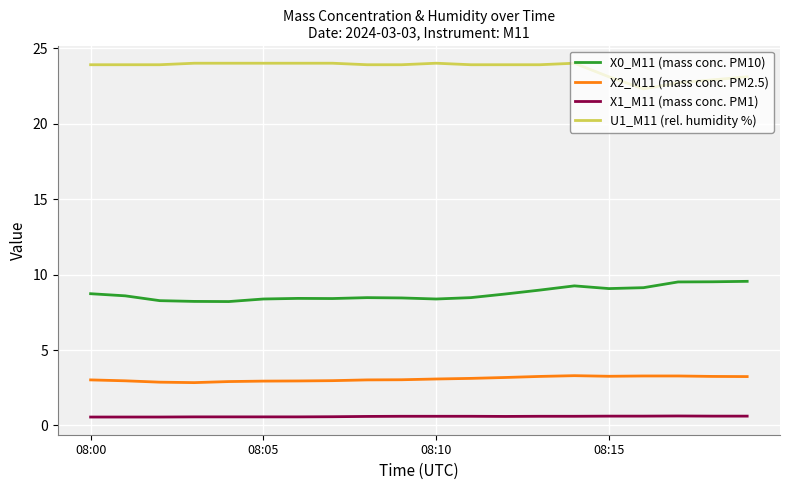

Which series has the largest total across all categories?

U1_M11 (rel. humidity %)